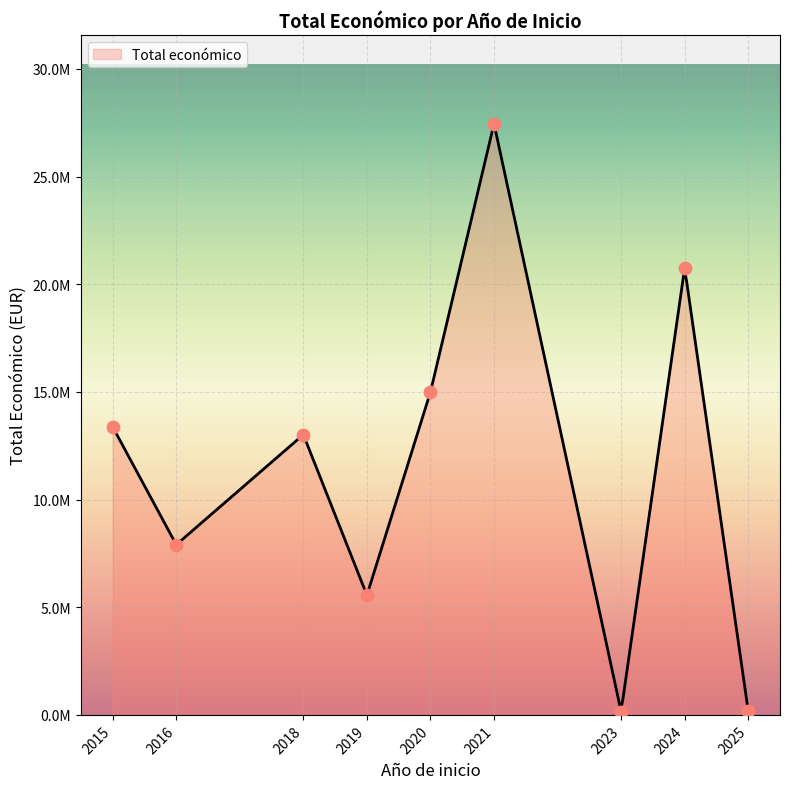

What is the ratio of the value at 2023 to the value at 2025?

0.8